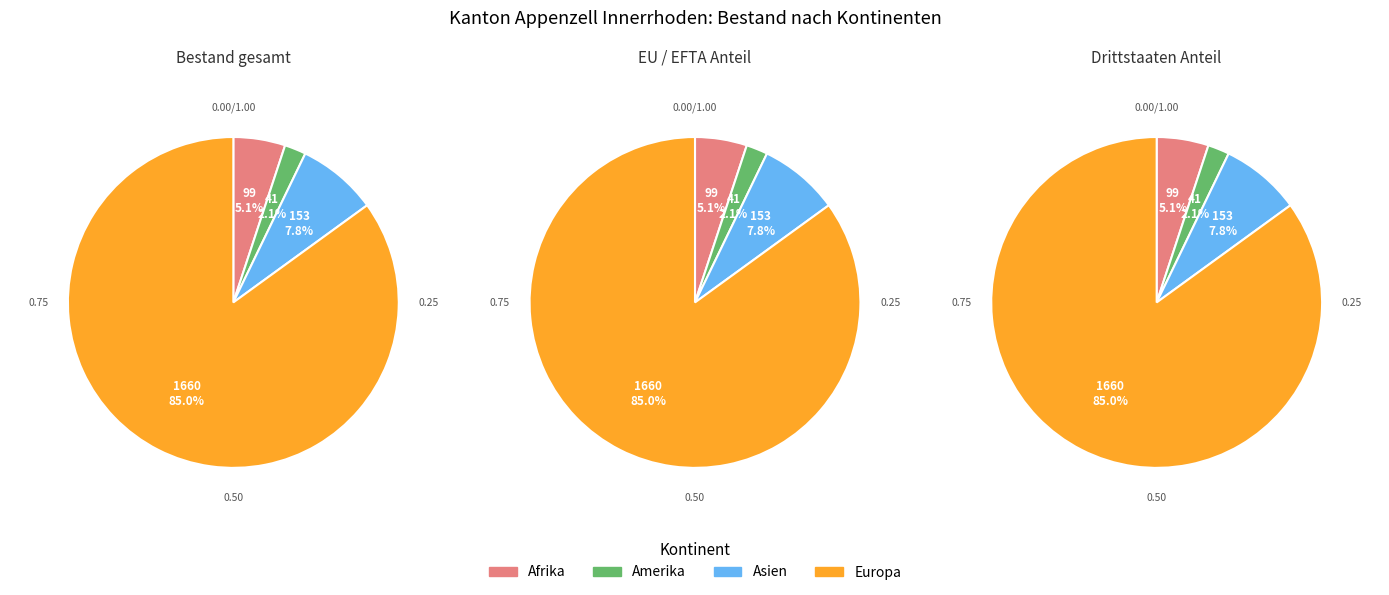

What is the change in value from Afrika to Asien?

+54